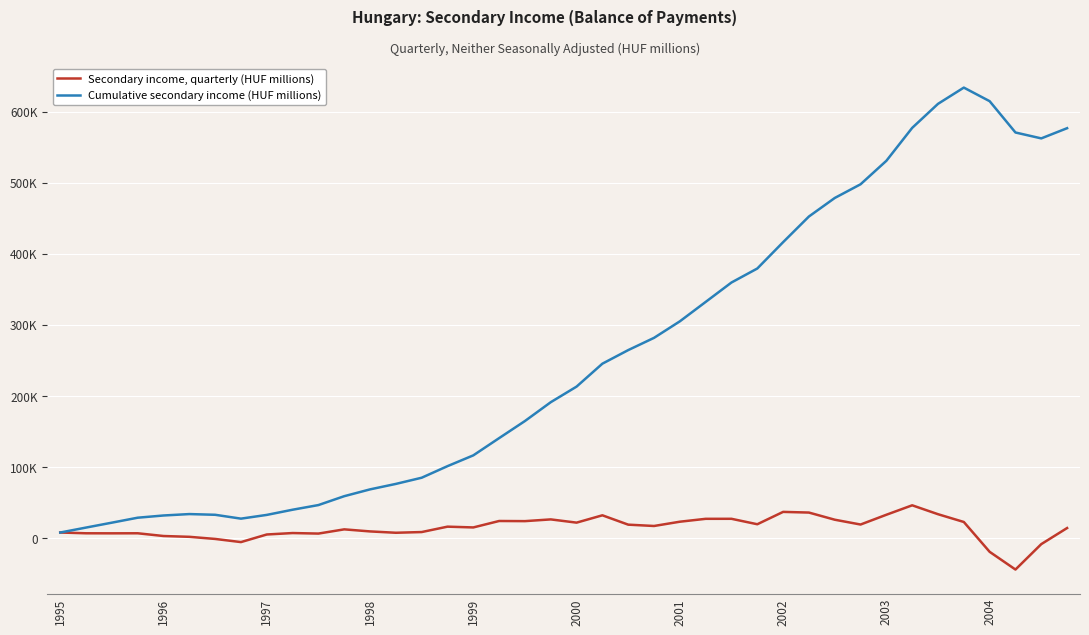

What are all the series names shown in the legend?

Secondary income, quarterly (HUF millions), Cumulative secondary income (HUF millions)